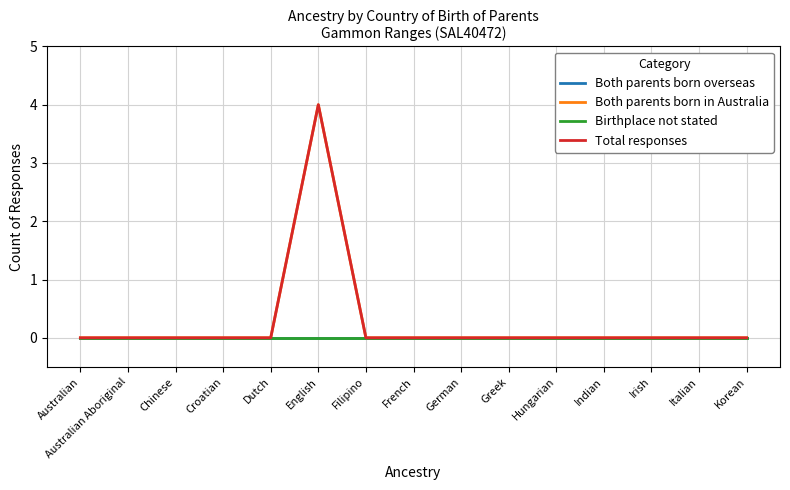

Is this an area chart (filled region under the line)?

No